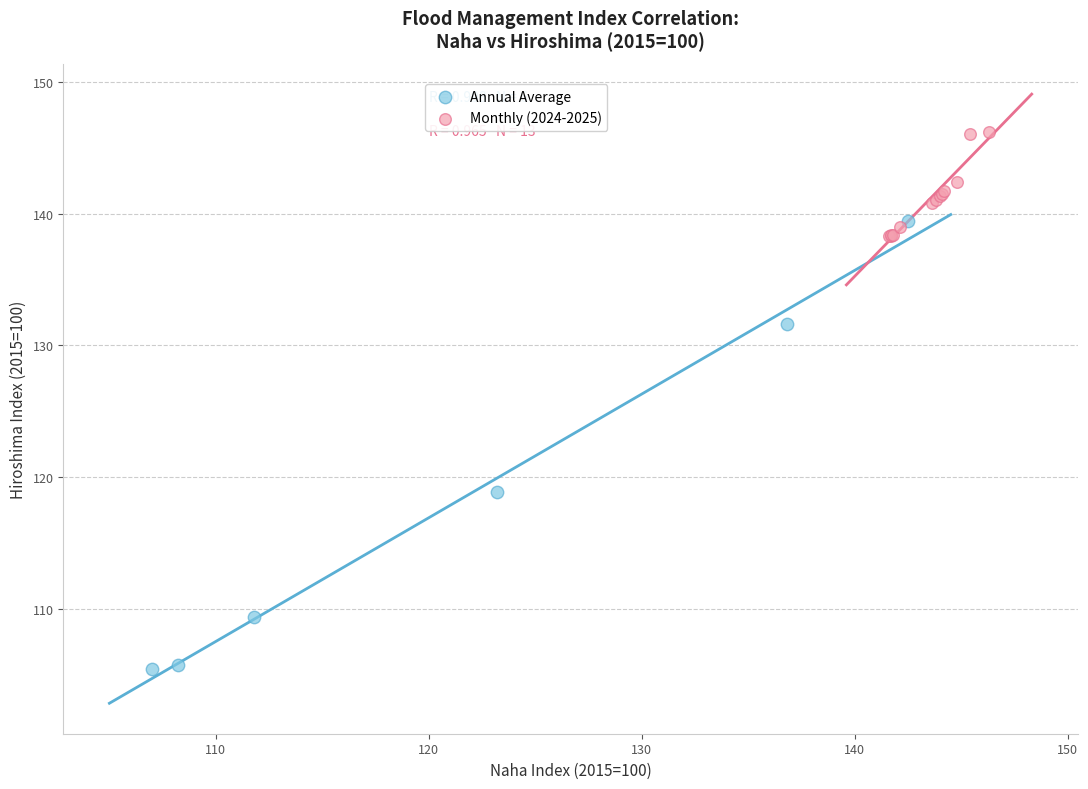

Which series has the widest spread of Y values?

Annual Average